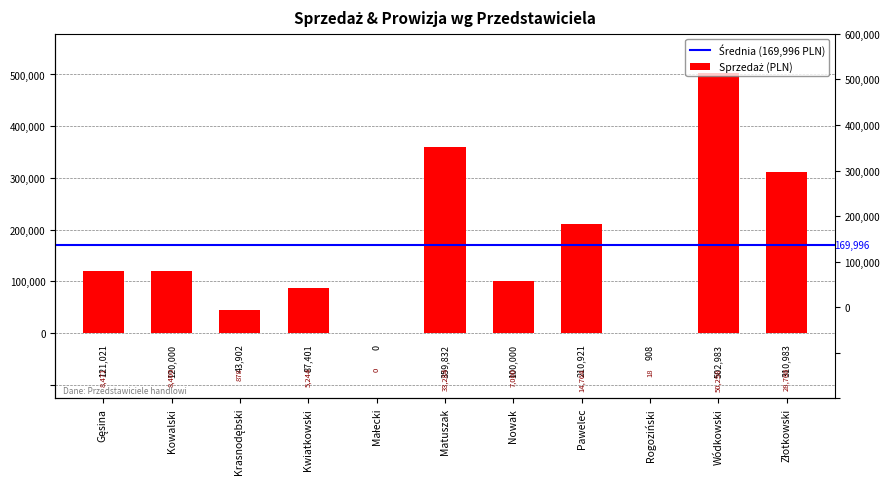

What is the label of the 7th bar from the right?

Małecki